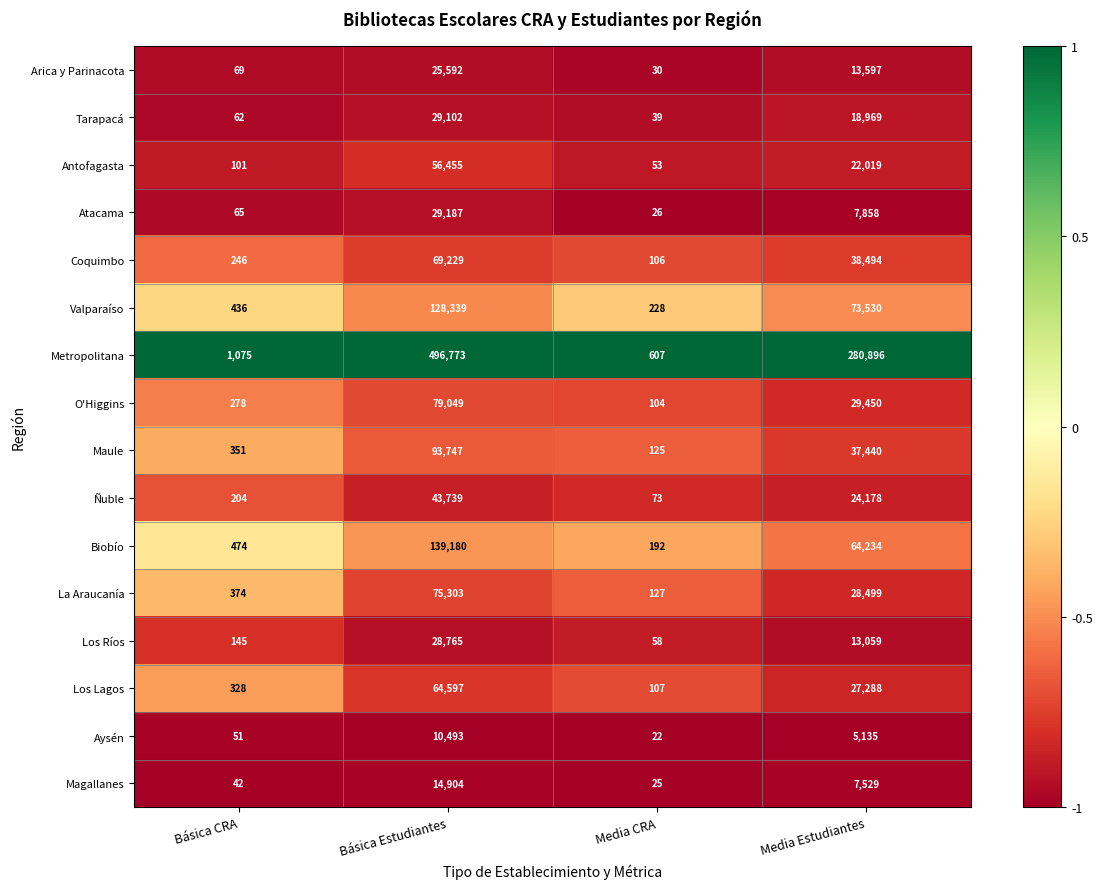

At which label does Aysén reach its peak?

Básica Estudiantes